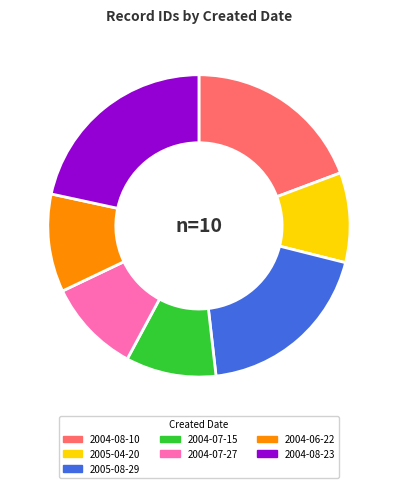

Is it true that 2004-08-10 is 1% of the pie?

False